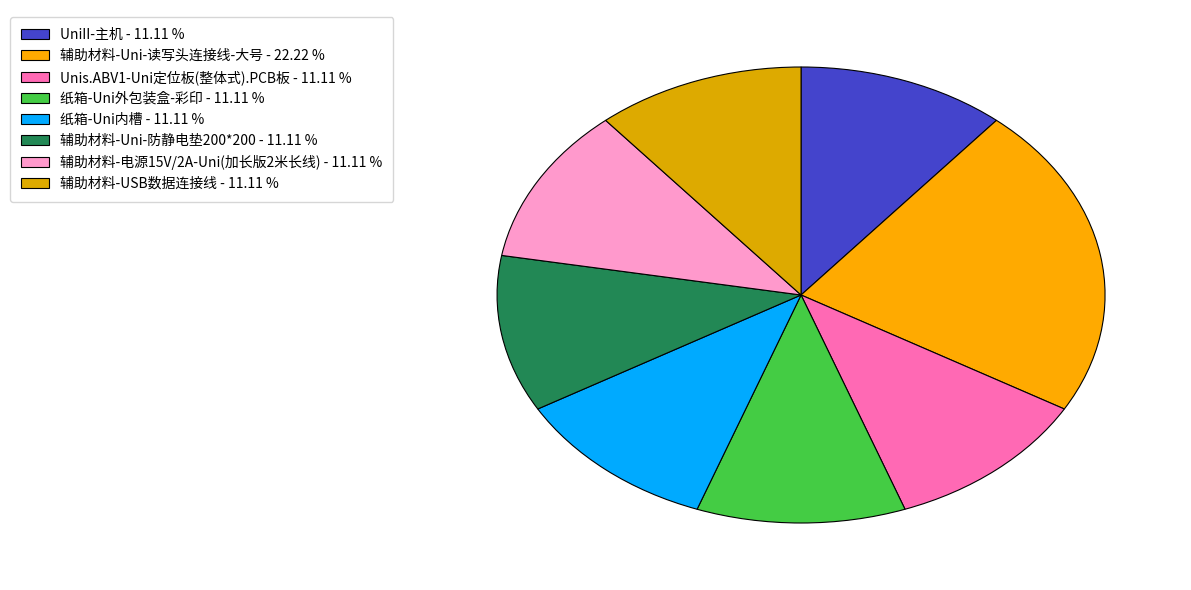

Count the number of slices in the pie.

8